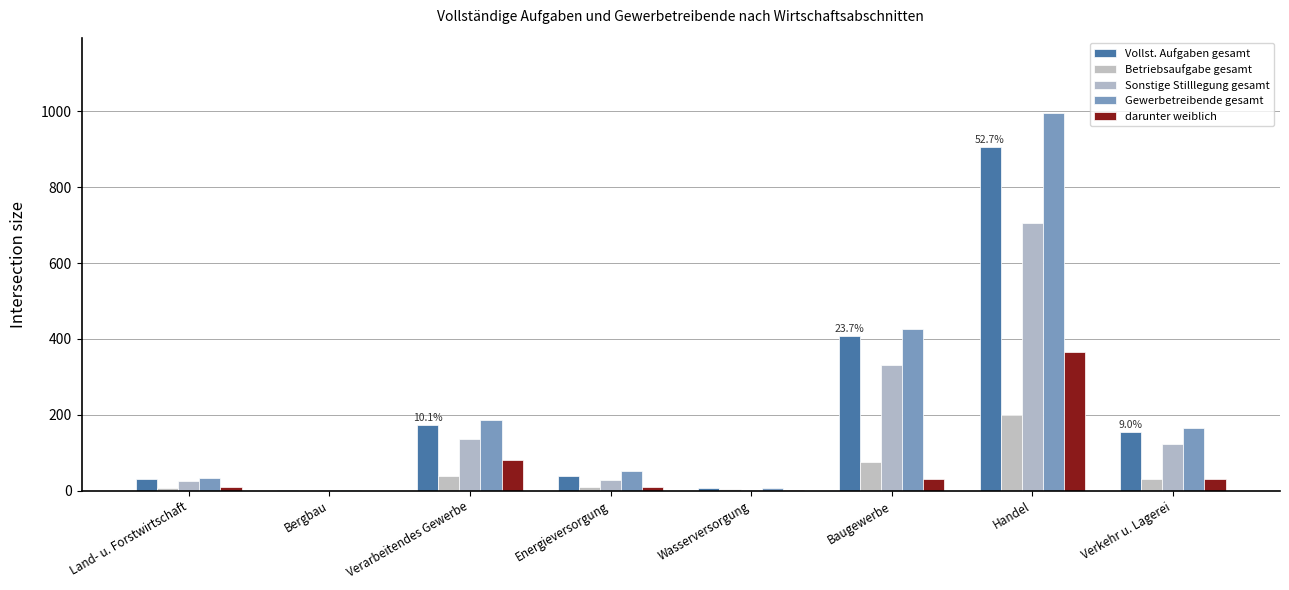

What is the average value of the darunter weiblich series?

66